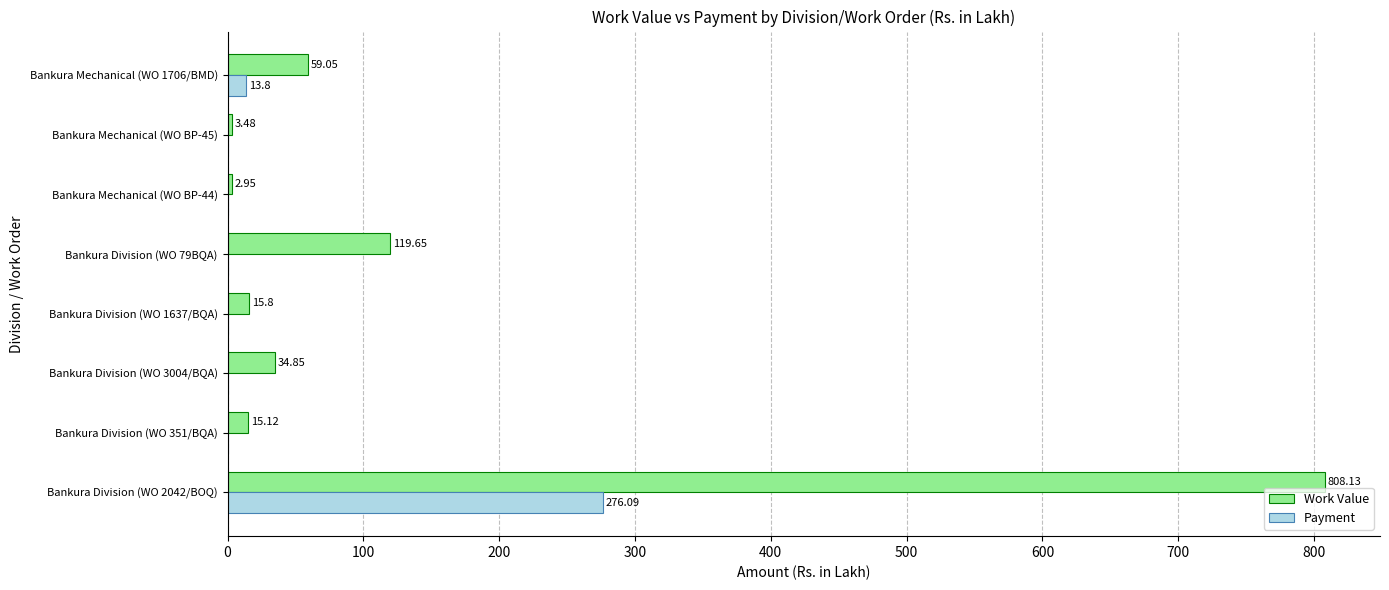

Which series has the largest total across all categories?

Work Value